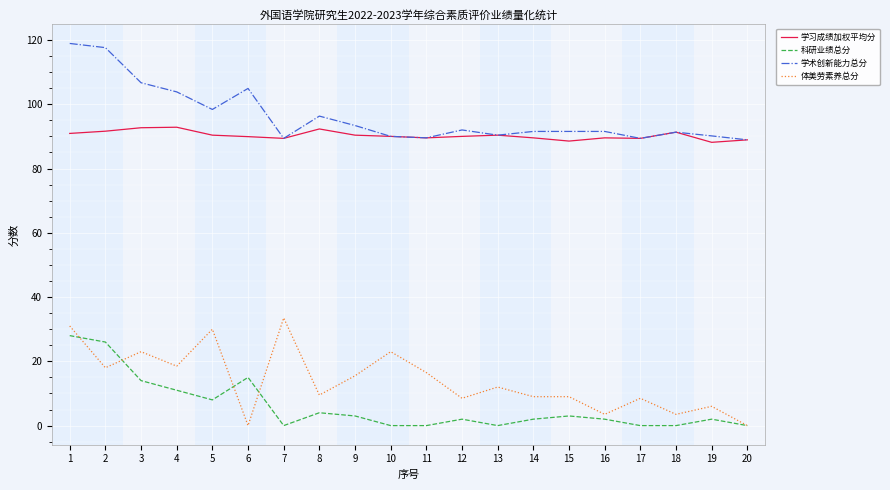

Which label corresponds to the largest value in the chart?

1